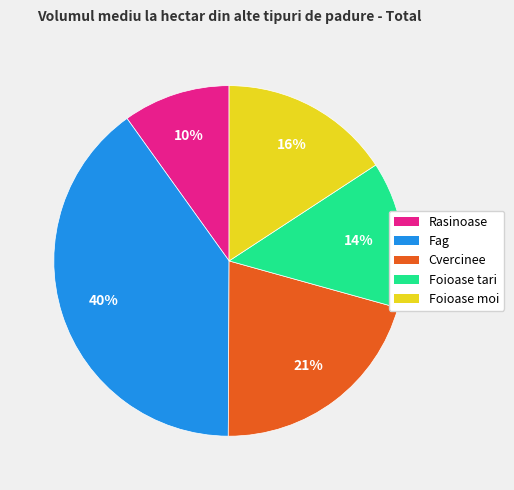

Is it true that Cvercinee is 9% of the pie?

False